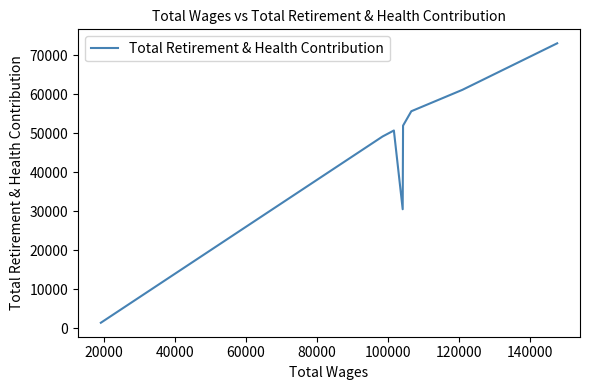

True or false: the data shows 43737 at 0.

False